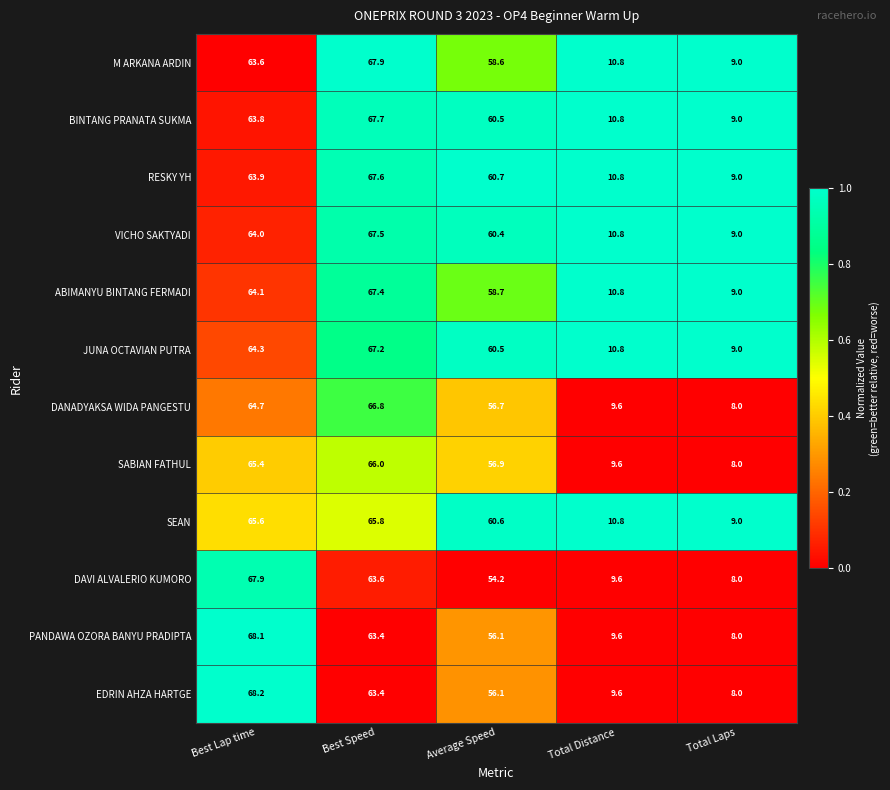

Which series changed the most between Best Lap time and Best Speed?

EDRIN AHZA HARTGE